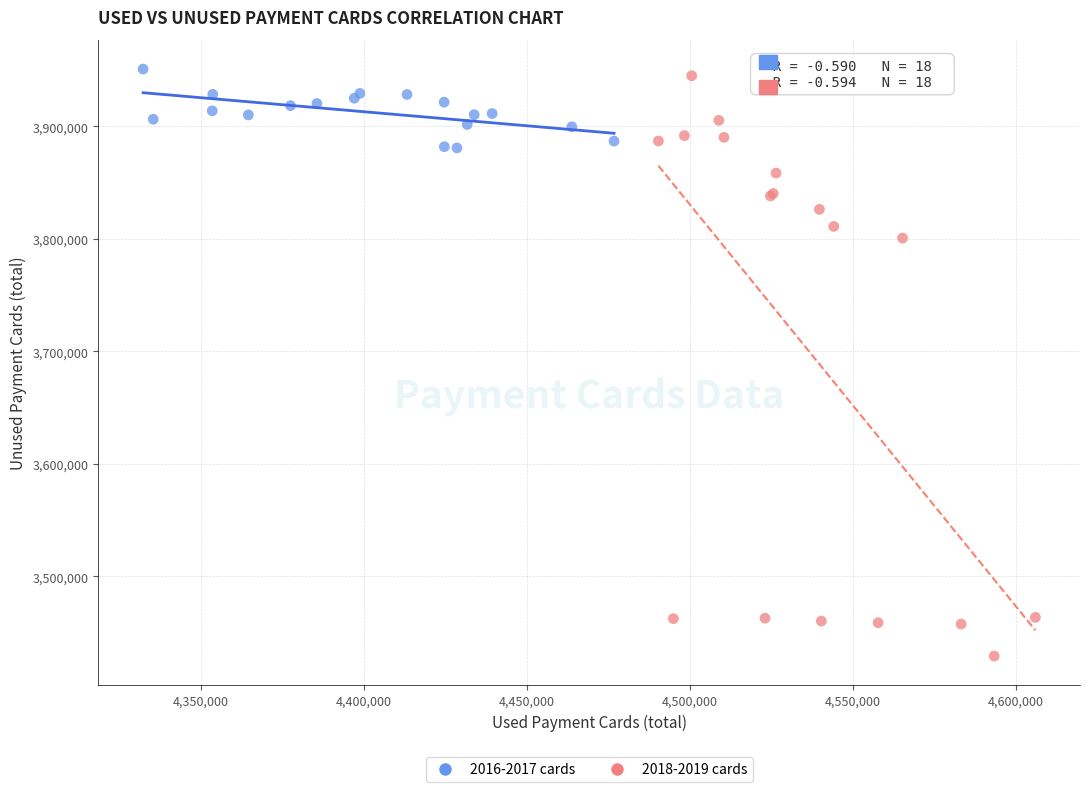

Which series has the largest Y range (max minus min)?

2018-2019 cards